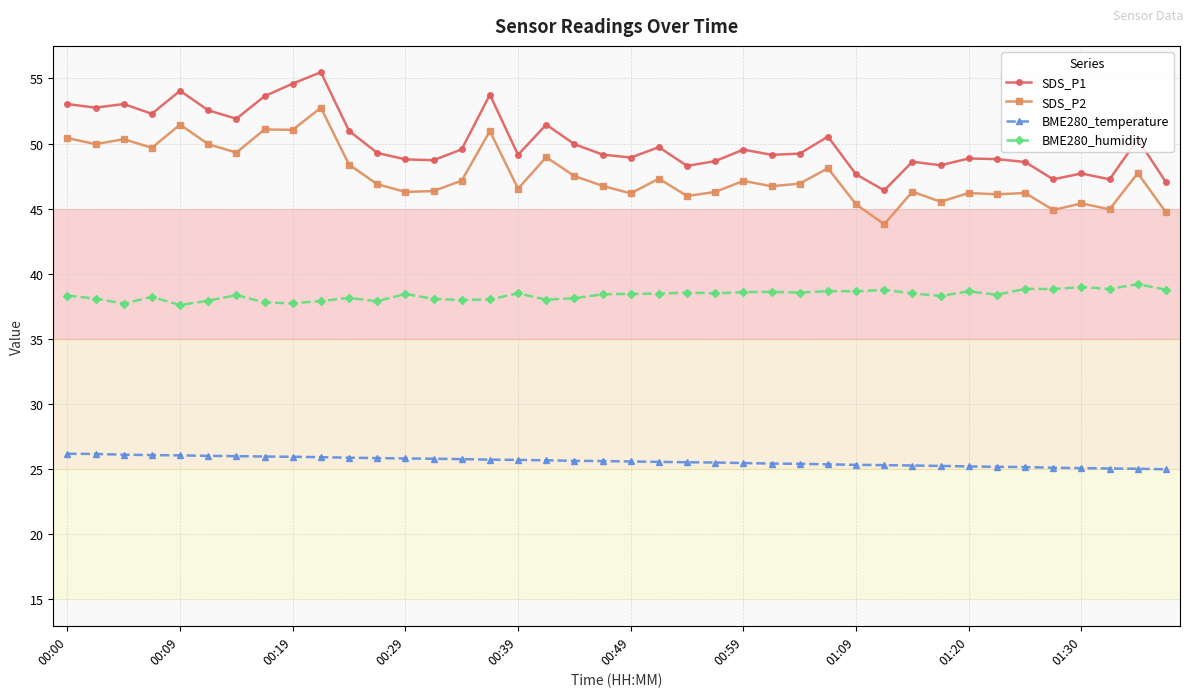

How many data points does each series have?

40